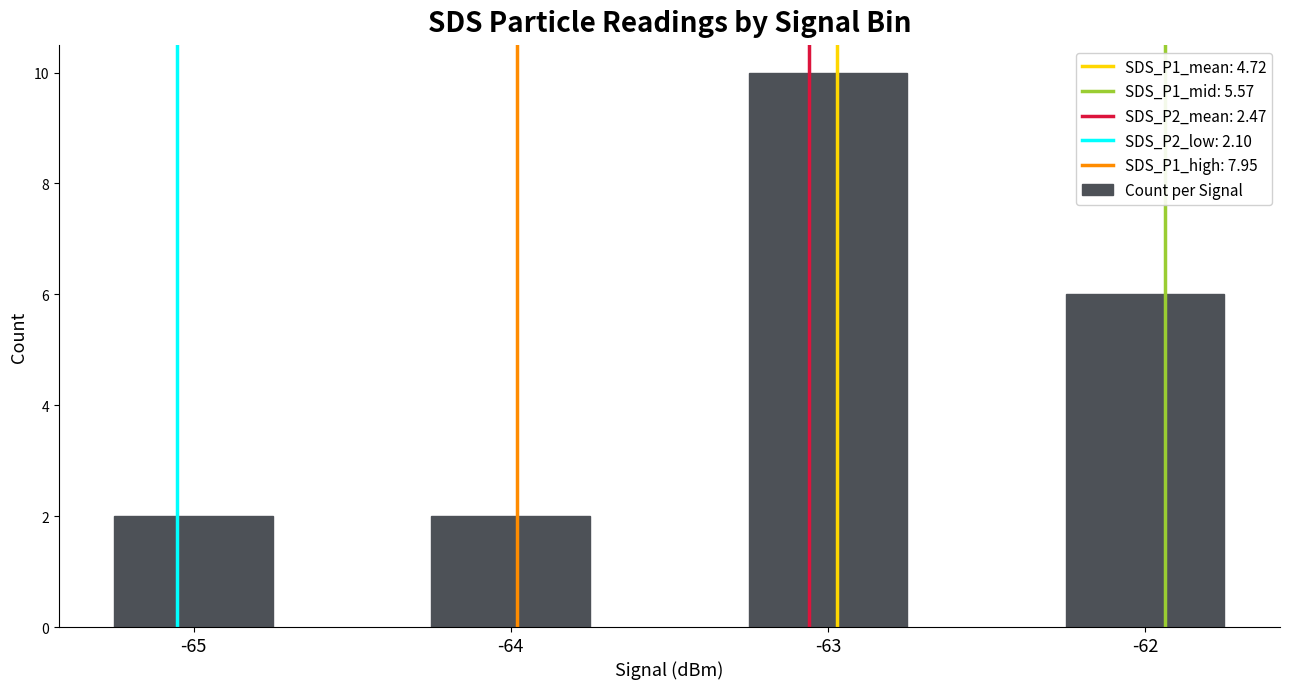

How many bars are there in total?

4